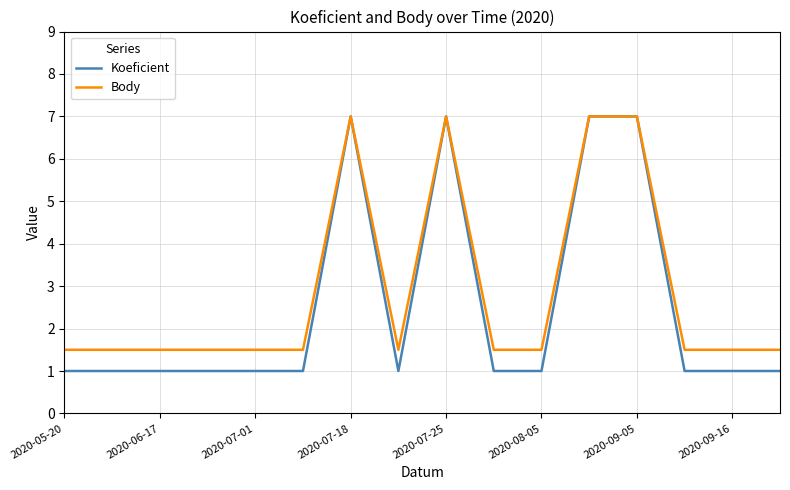

Which series has the largest total across all categories?

Body